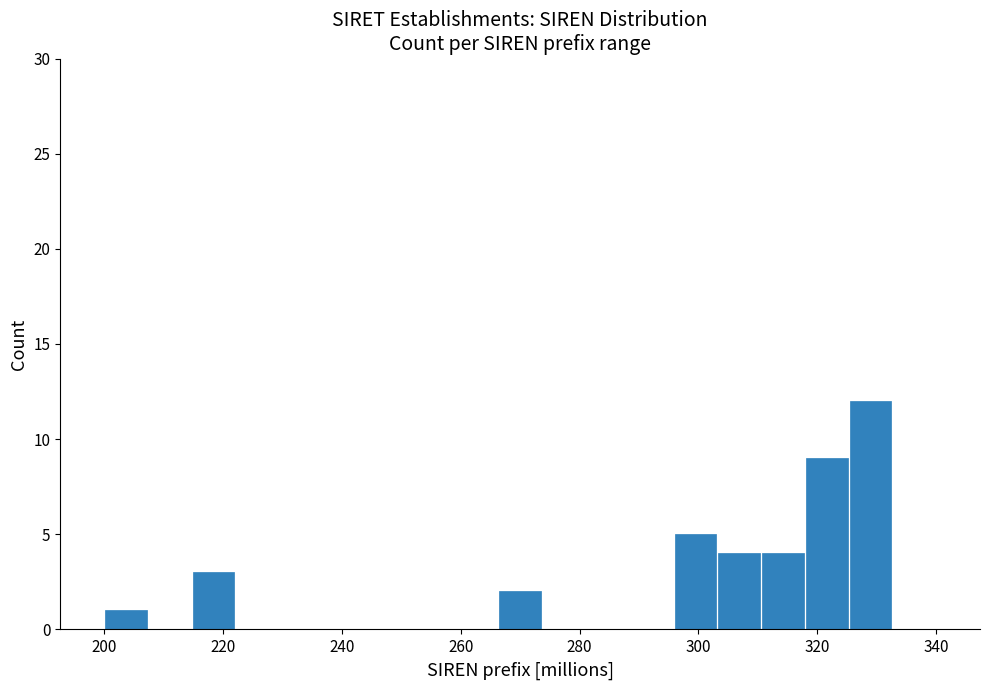

Read against the x-axis, roughly where is the centre of the tallest bar?

328